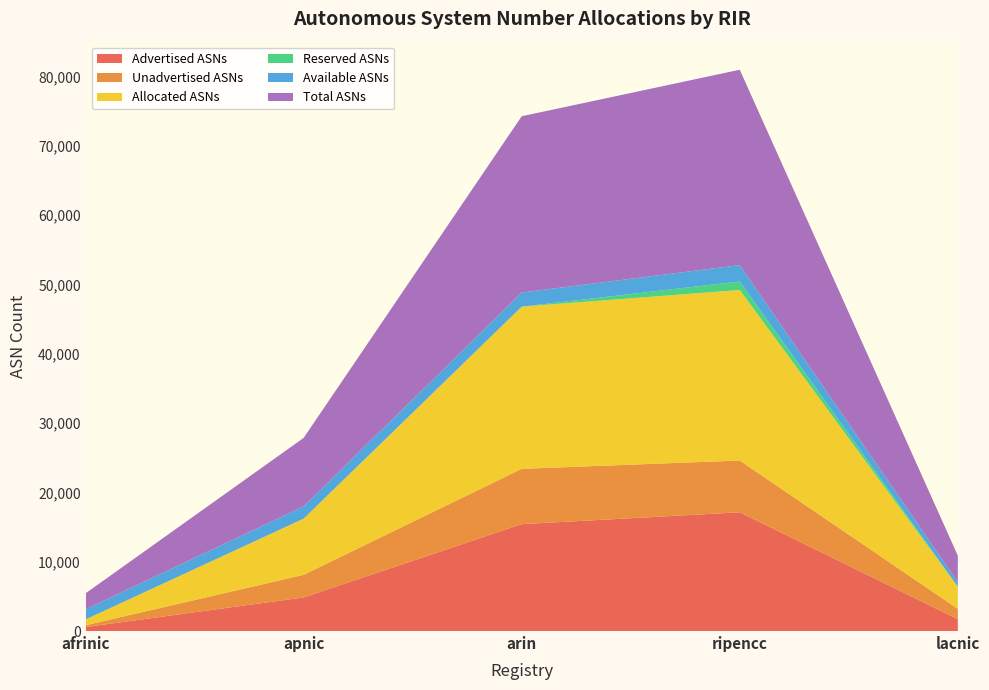

Reading right to left, what are all the values shown in this chart?

Advertised ASNs: lacnic=1709	ripencc=17128	arin=15414	apnic=4847	afrinic=571
Unadvertised ASNs: lacnic=1491	ripencc=7470	arin=7981	apnic=3261	afrinic=265
Allocated ASNs: lacnic=3200	ripencc=24598	arin=23395	apnic=8108	afrinic=836
Reserved ASNs: lacnic=0	ripencc=1229	arin=0	apnic=0	afrinic=0
Available ASNs: lacnic=639	ripencc=2356	arin=2035	apnic=1768	afrinic=1466
Total ASNs: lacnic=3839	ripencc=28183	arin=25430	apnic=9876	afrinic=2302